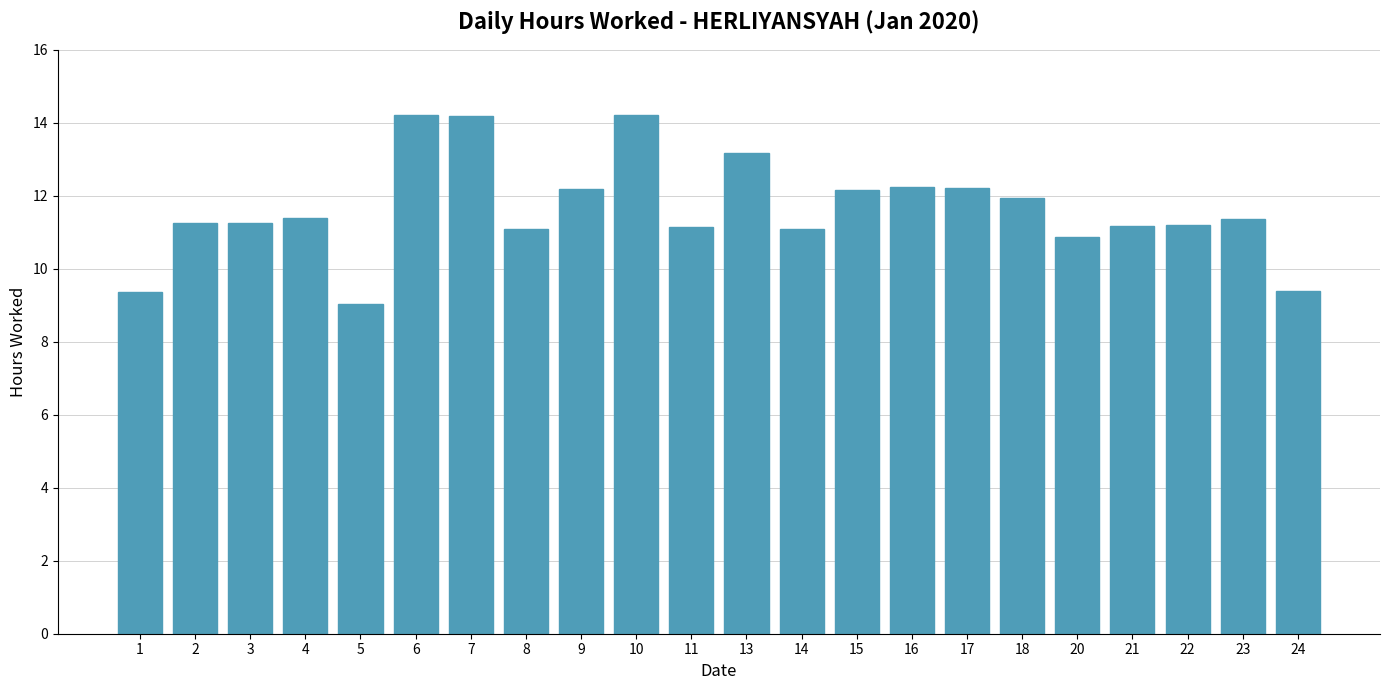

What is the difference between the values at 10 and 17?

2.0